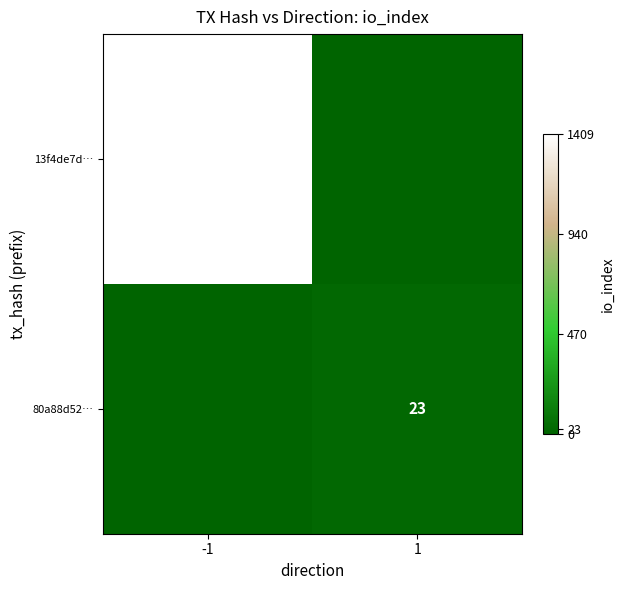

How many categories are shown in the chart?

2